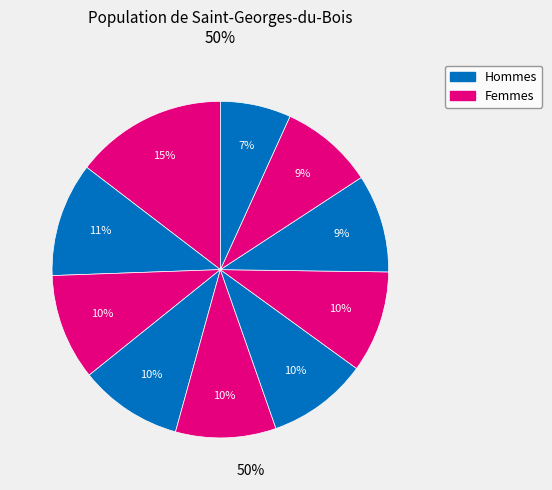

Count the number of slices in the pie.

10